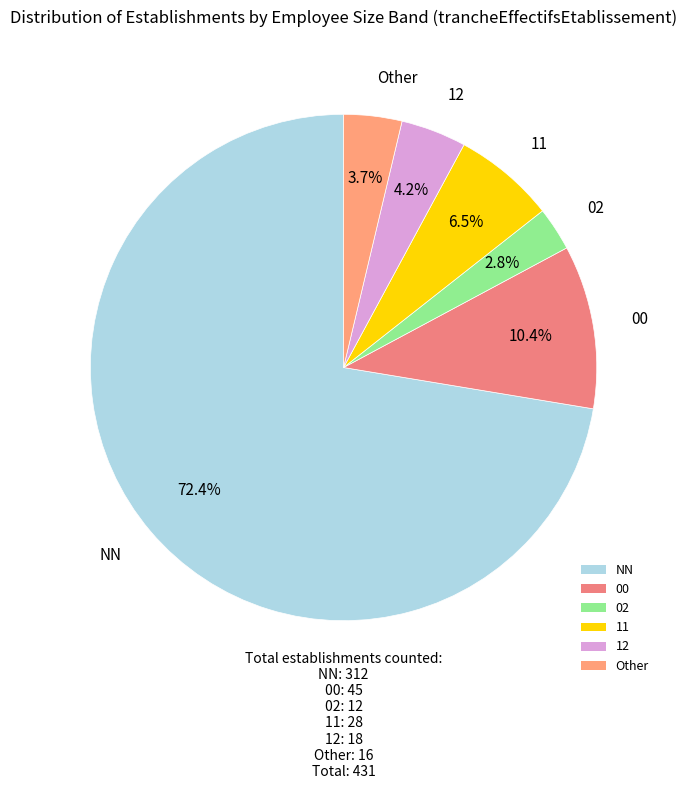

Does any single category account for the majority?

Yes